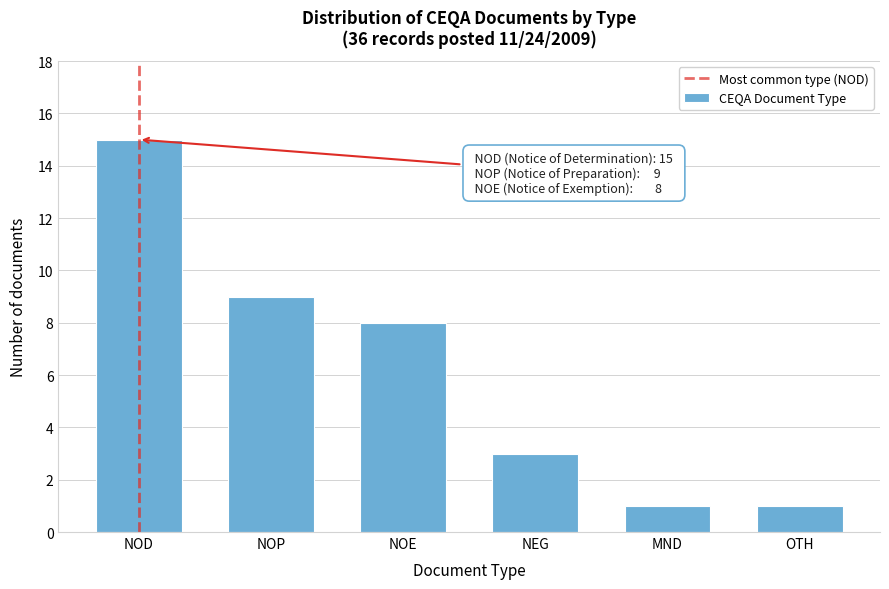

Reading left to right, list all the values displayed in this chart.

15	9	8	3	1	1